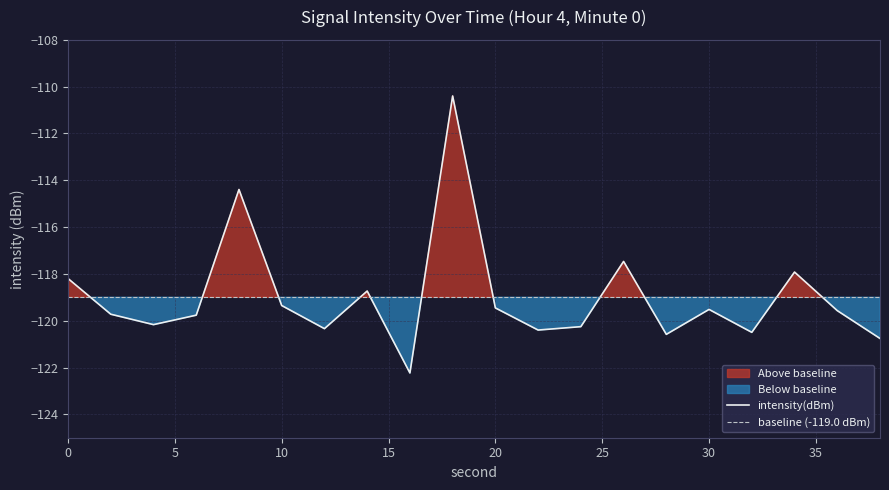

What is the difference between the values at 6 and 14?

1.0